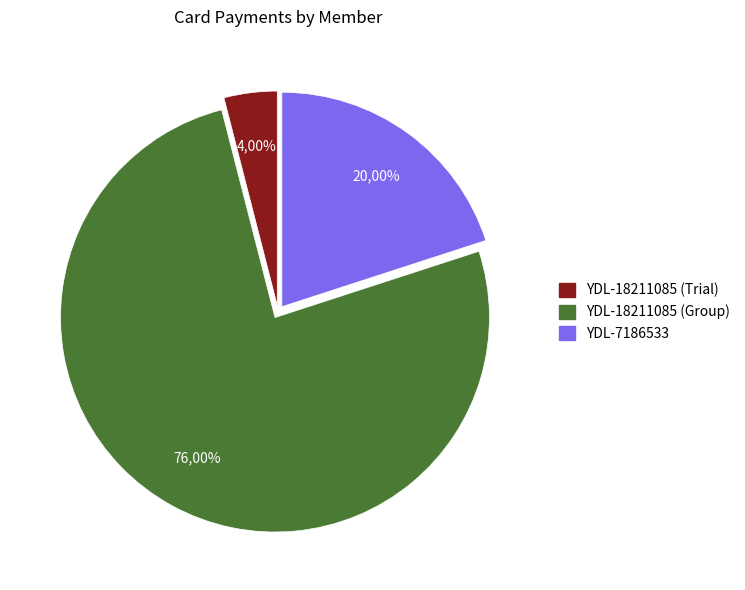

True or false: YDL-18158292 accounts for 0% of the total.

True